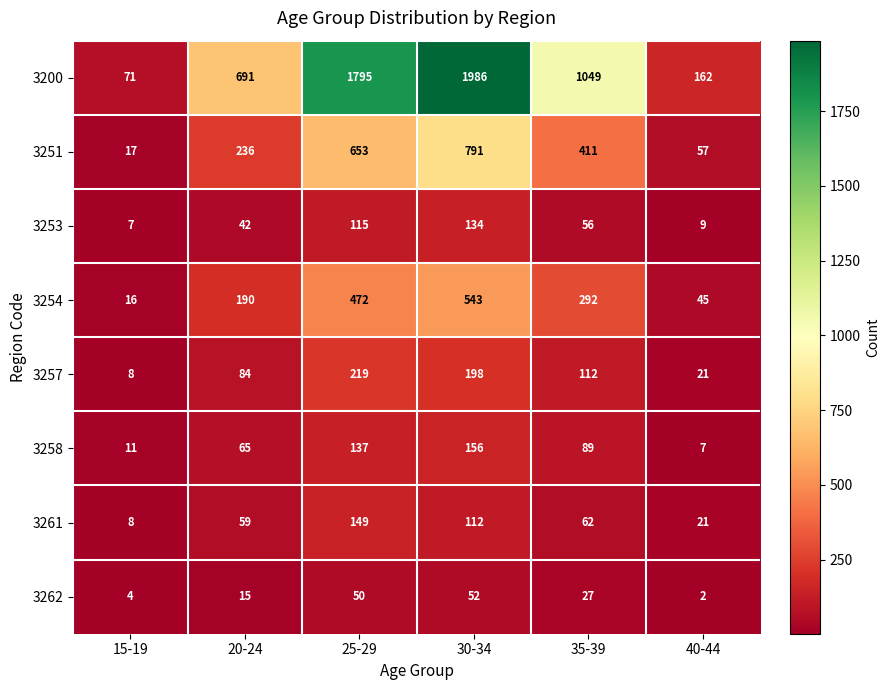

Which series changed the most between 35-39 and 40-44?

3200